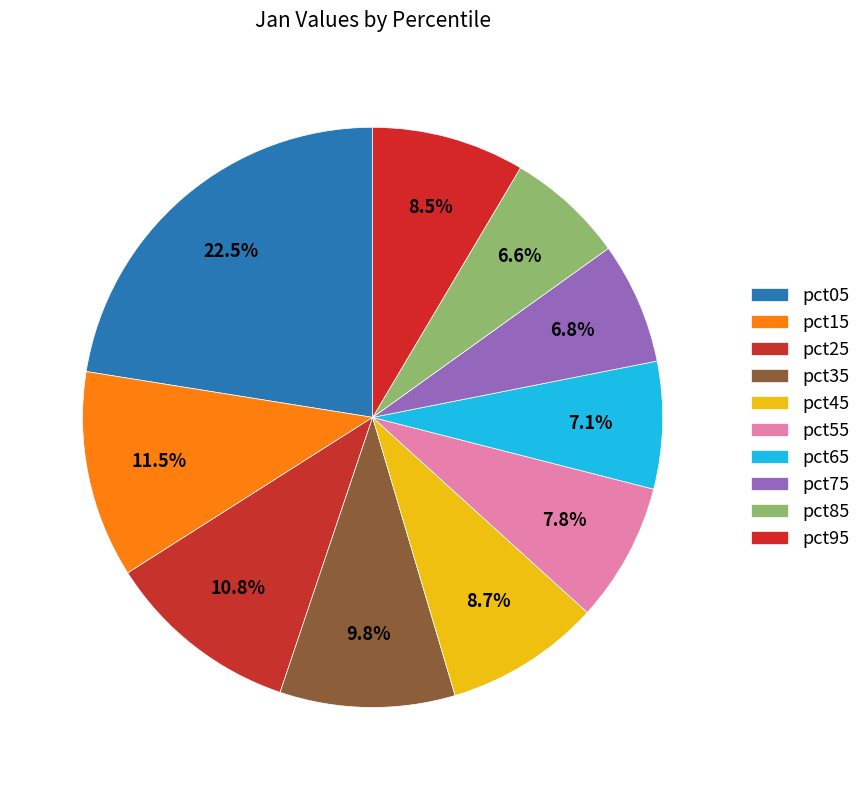

How many segments does this pie chart have?

10